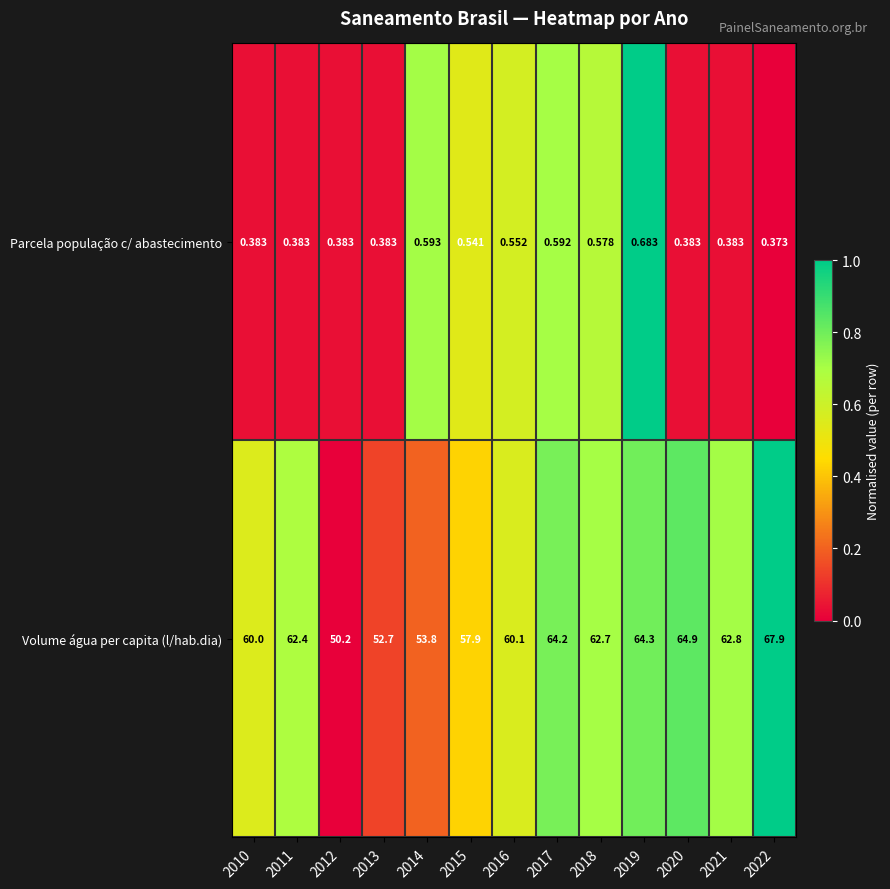

Which category has the highest value across all series?

2022